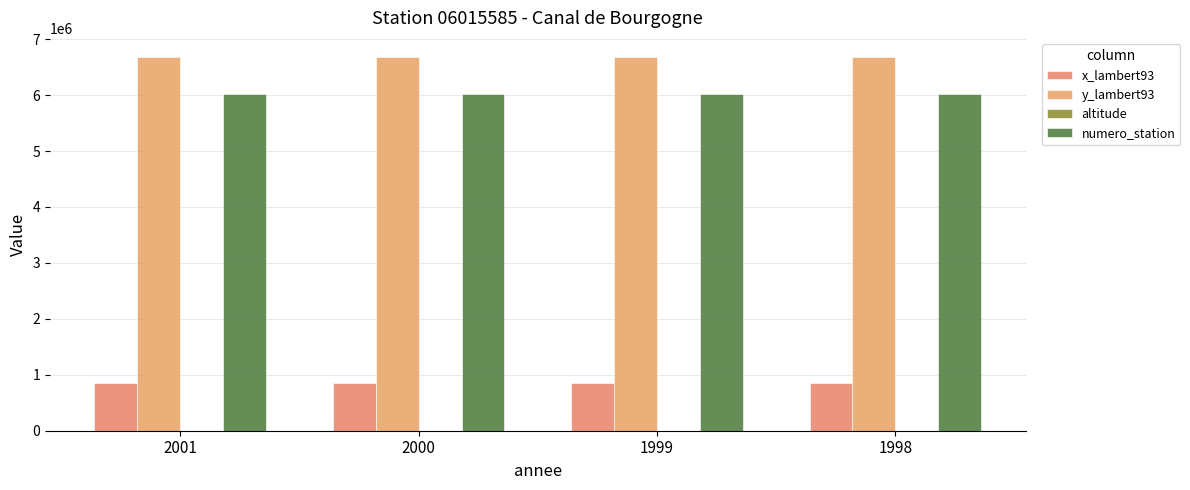

How many categories are shown in the chart?

4